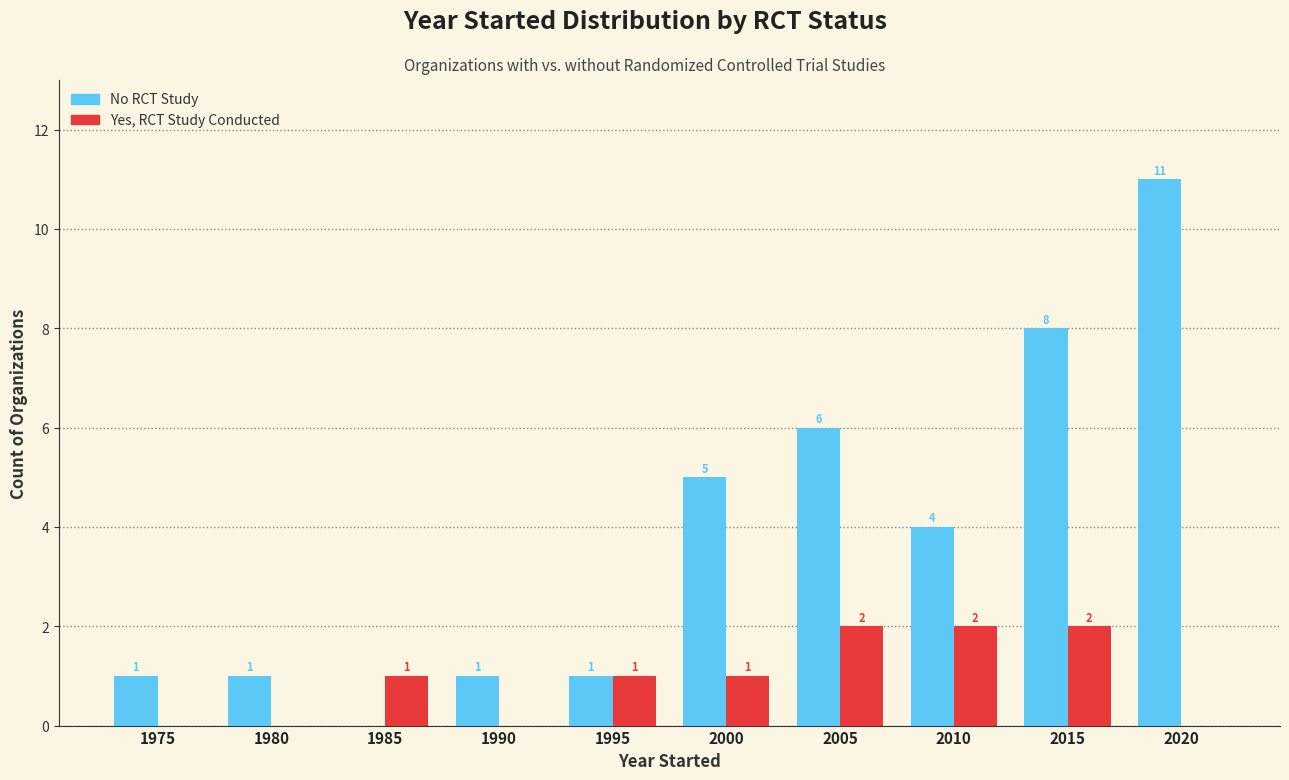

What is the total value across all series at 1995?

2